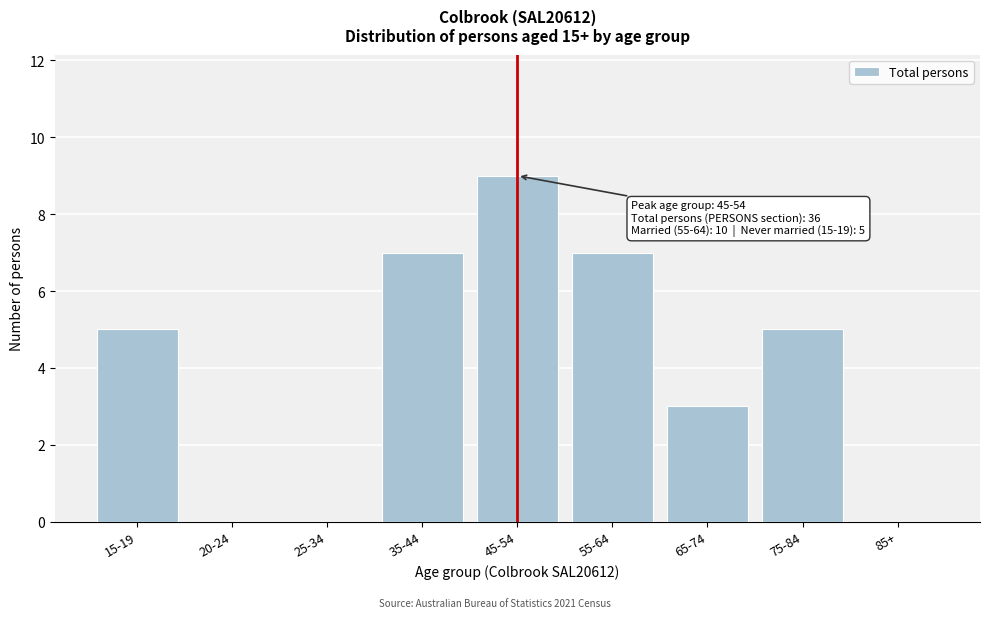

Reading left to right, list all the values displayed in this chart.

15-19=5	20-24=0	25-34=0	35-44=7	45-54=9	55-64=7	65-74=3	75-84=5	85+=0